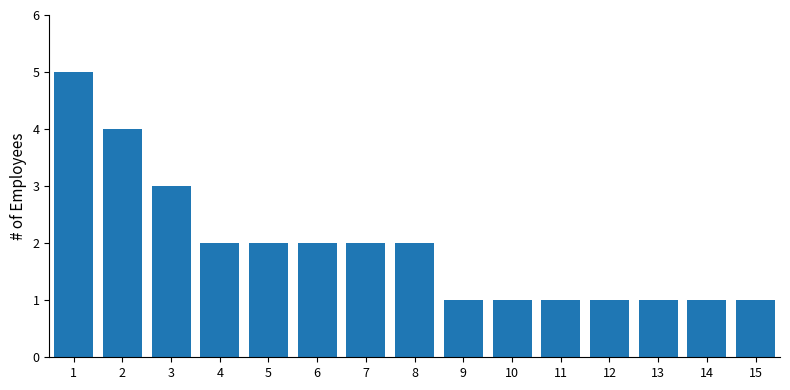

The chart shows a value of 1 at 13. True or false?

True